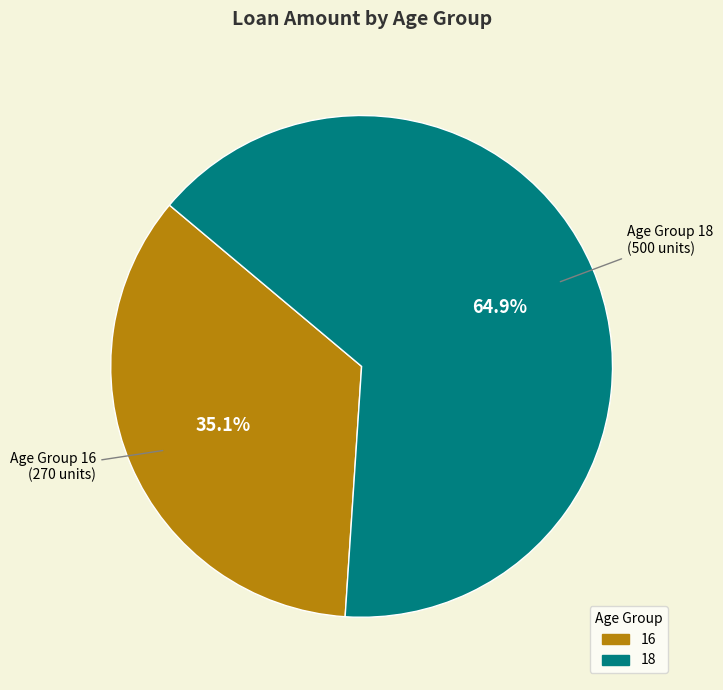

What percentage is the 16 slice, to the nearest percent?

35%